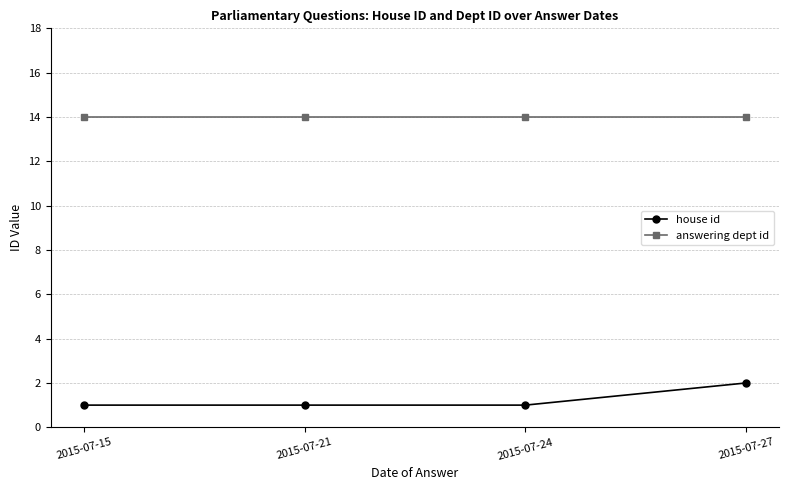

What is the lowest value of the answering dept id series?

14